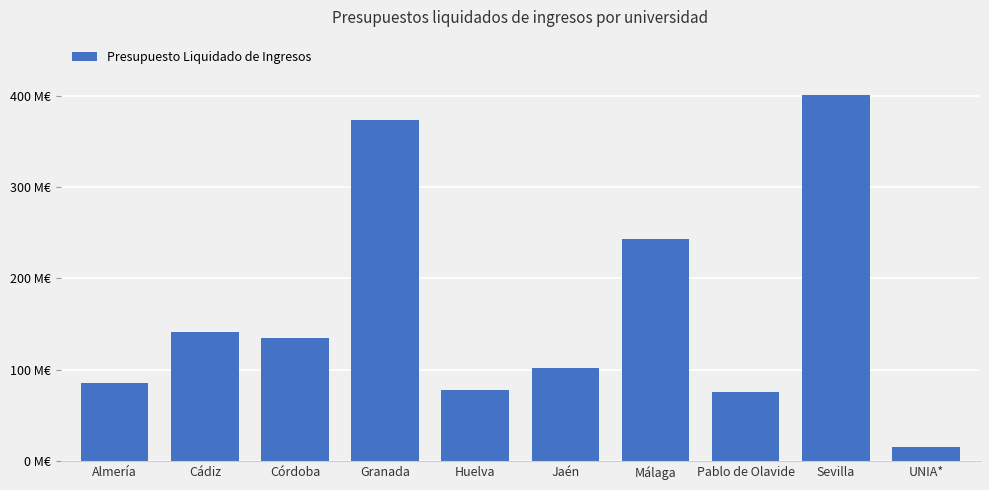

The value at Granada is 372863852.2. True or false?

True